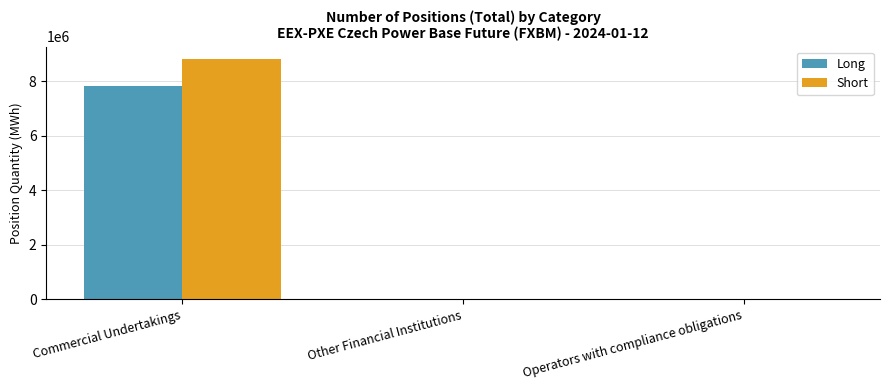

What is the highest value of the Short series?

8821200